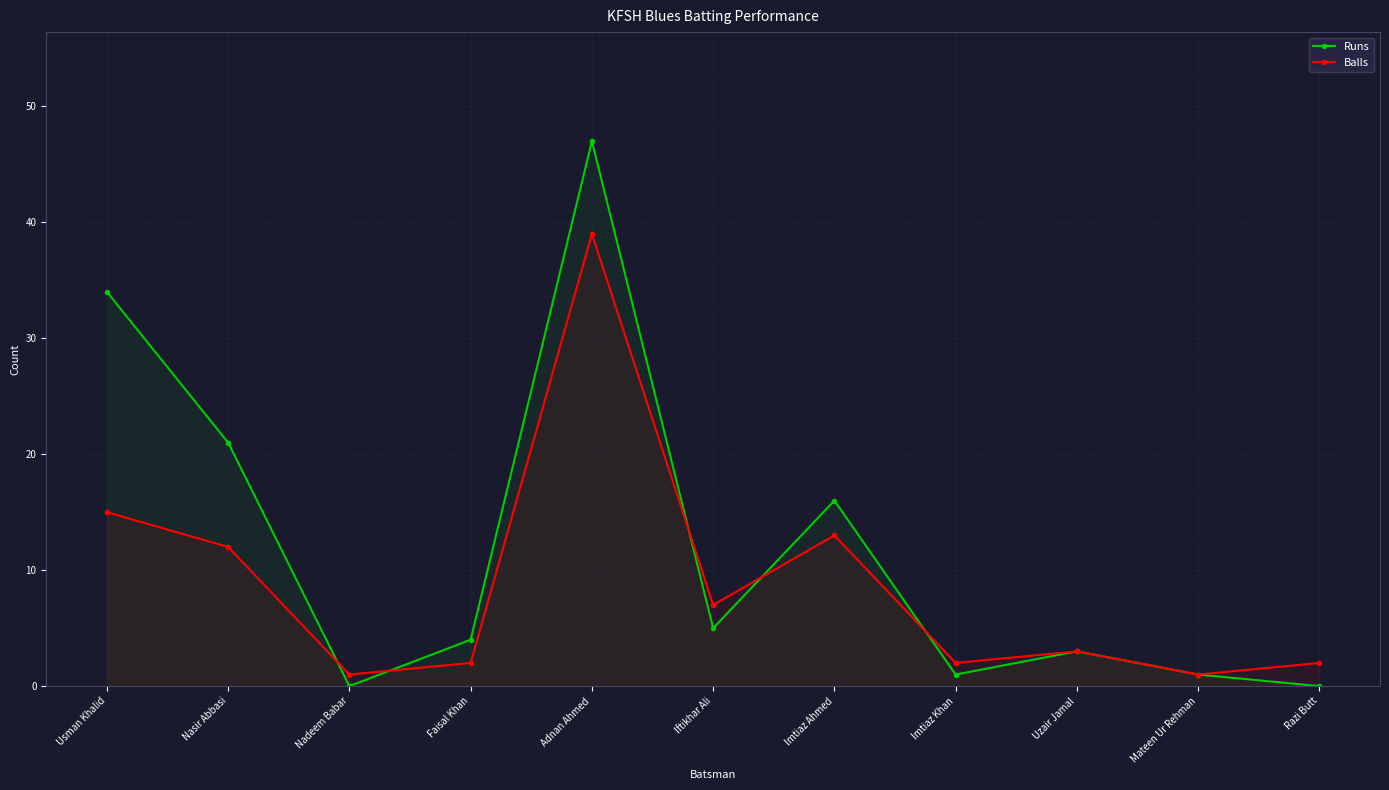

What is the average value of the Balls series?

9